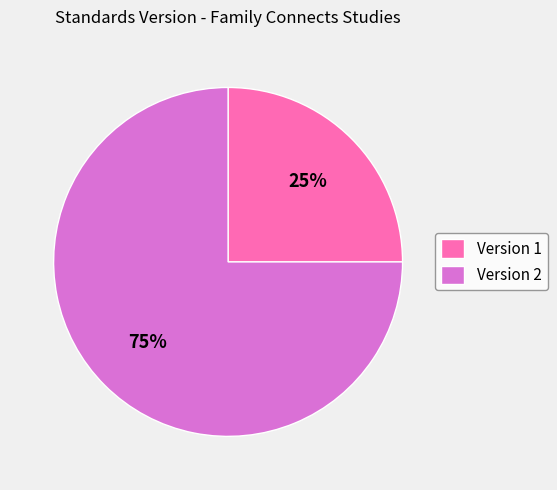

Which has a higher value, Version 1 or Version 2?

Version 2